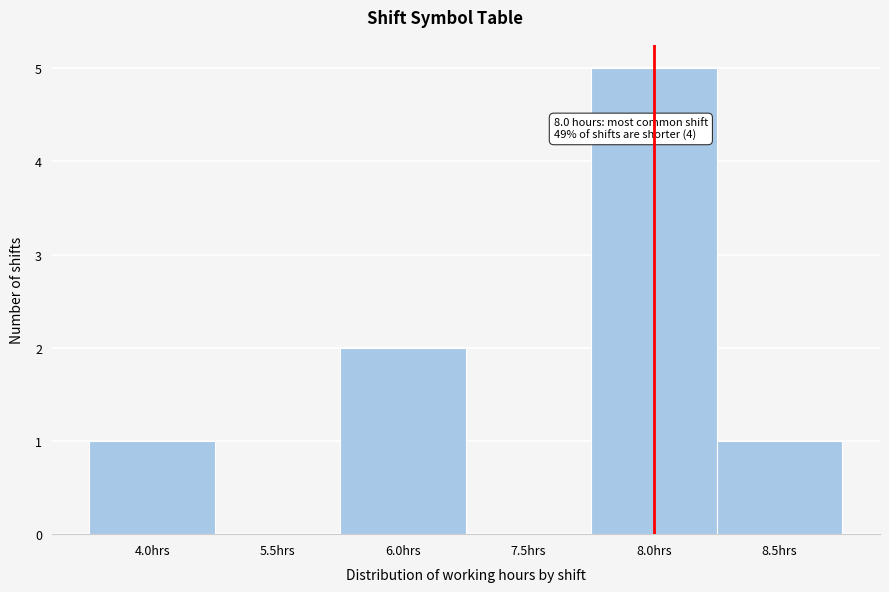

Reading left to right, extract all data points from this chart.

4.0hrs=1	5.5hrs=0	6.0hrs=2	7.5hrs=0	8.0hrs=5	8.5hrs=1